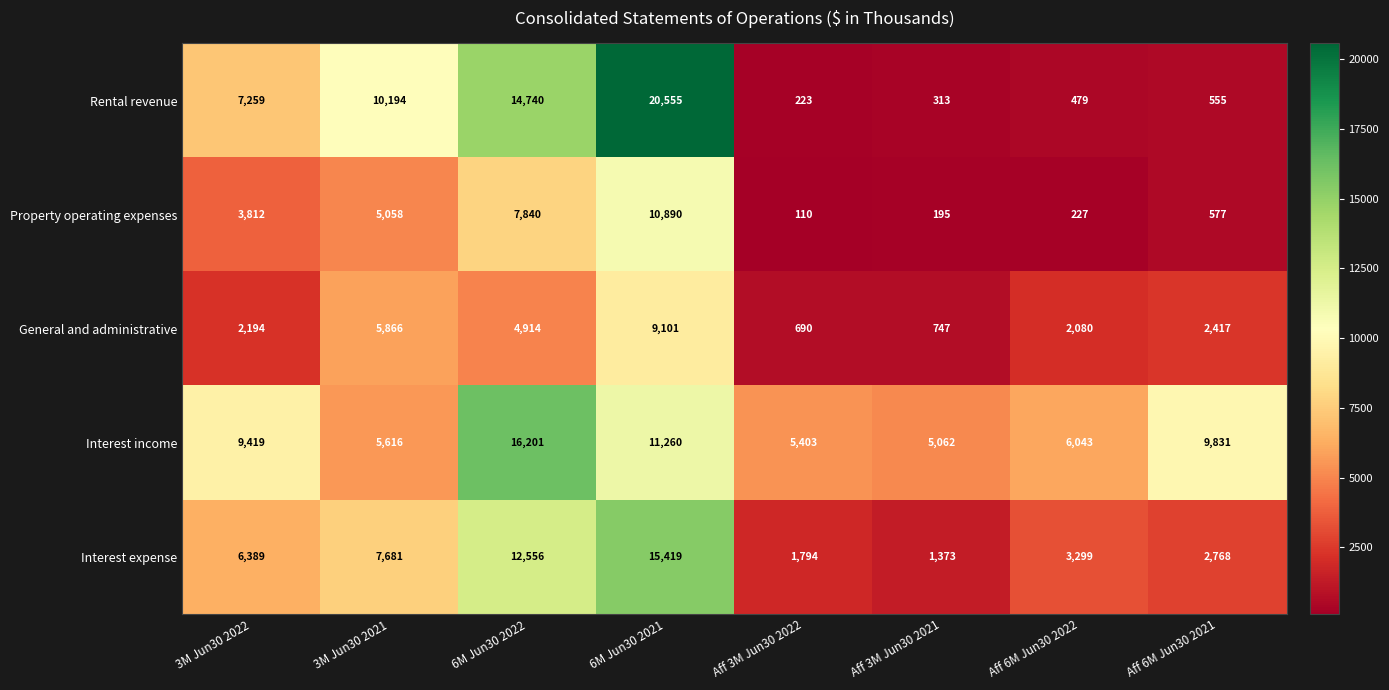

What is the sum of the Interest expense values at 6M Jun30 2021 and Aff 6M Jun30 2021?

18187